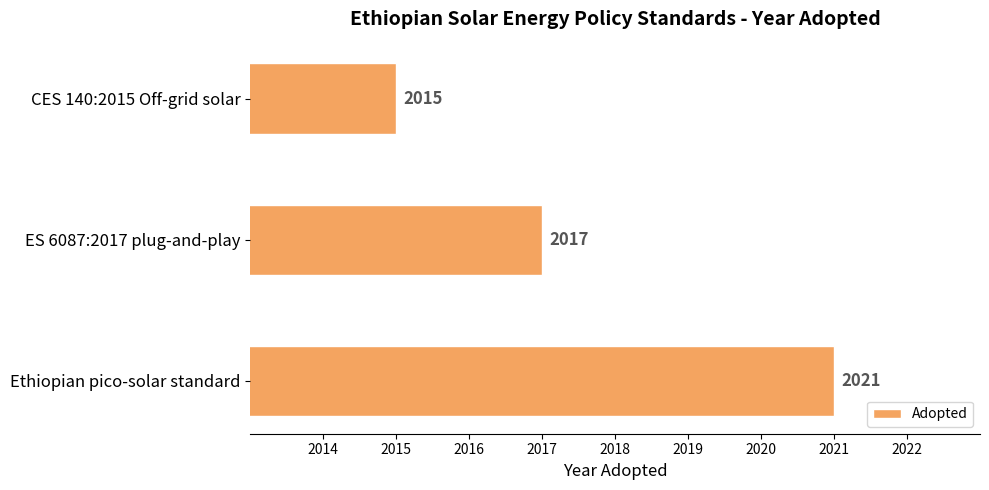

What is the maximum value shown in the chart?

2021